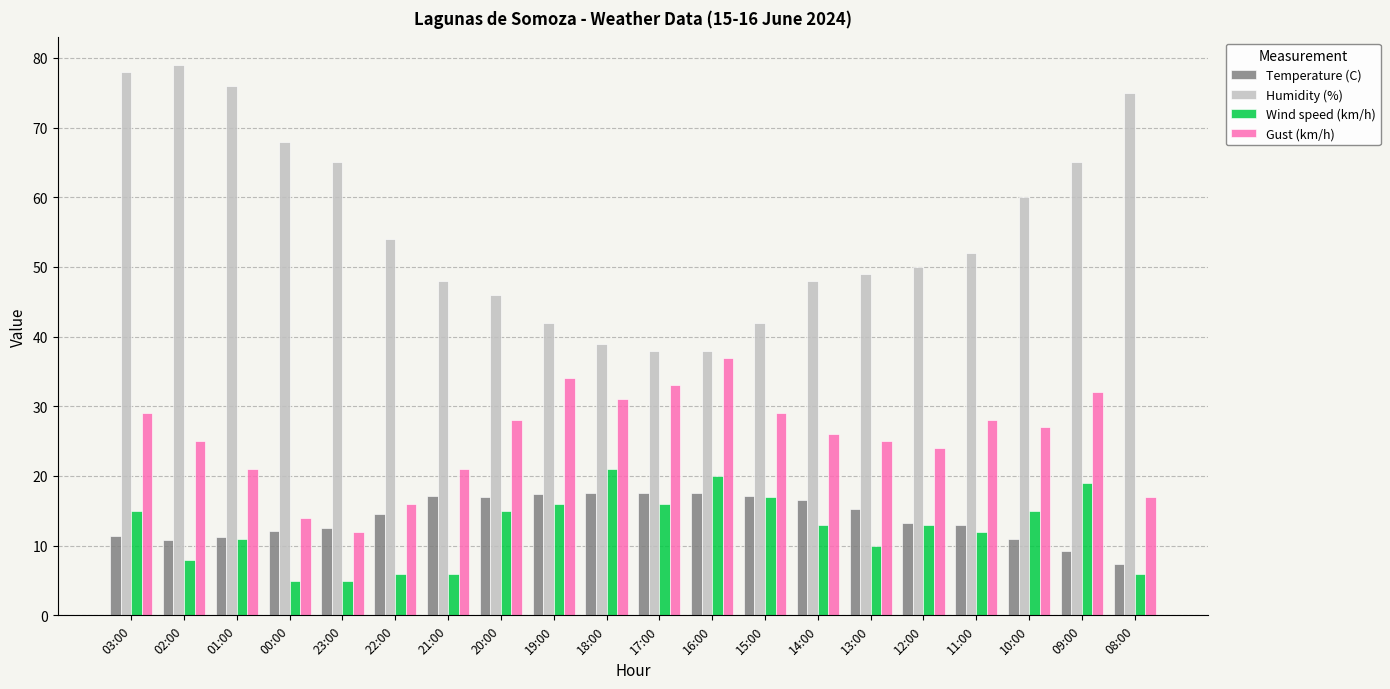

What is the greatest value displayed?

79.0